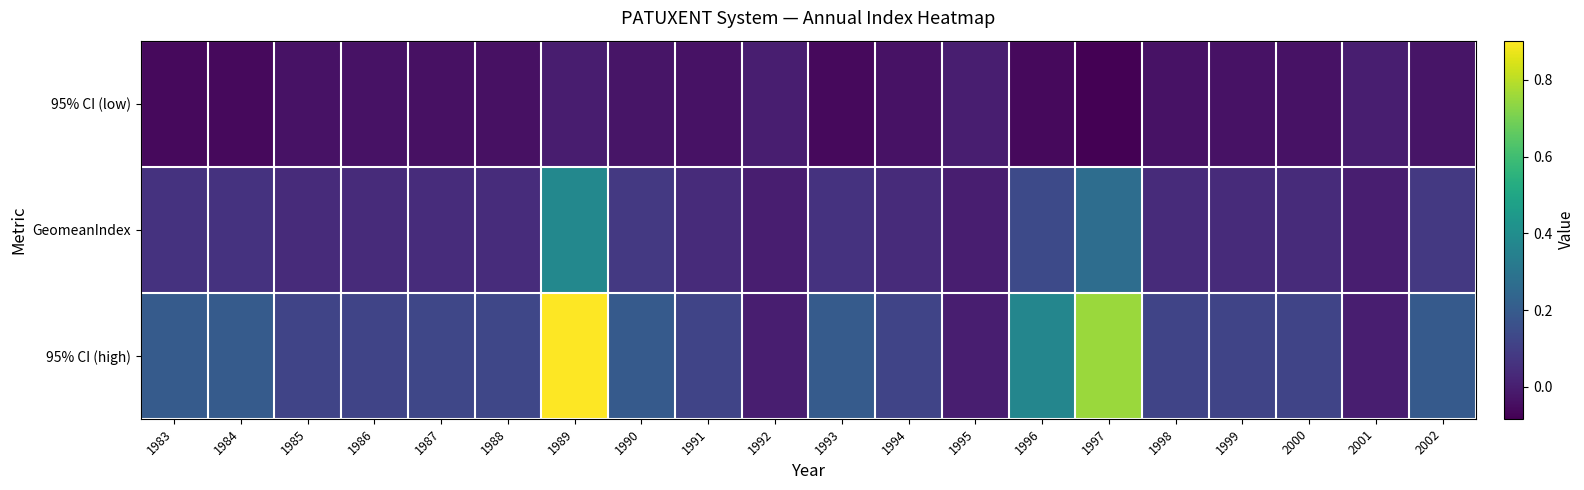

What is the difference between the highest and lowest values at 1985?

0.2